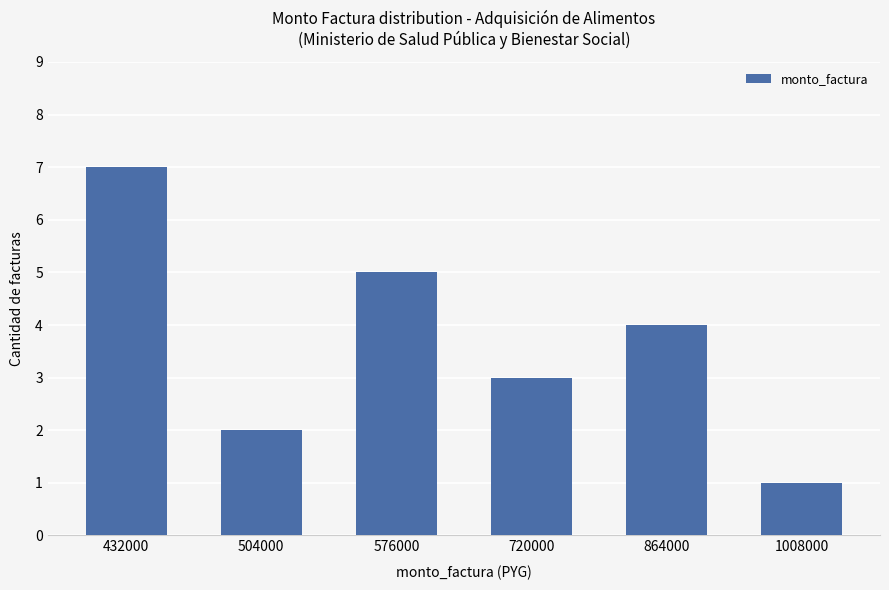

Does the chart contain stacked bars?

No